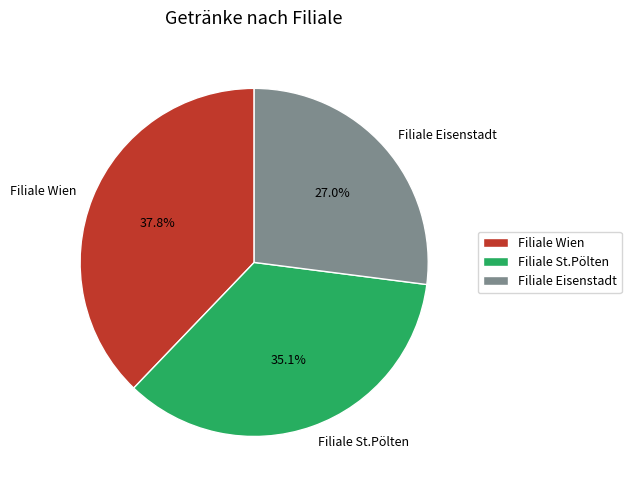

Between Filiale St.Pölten and Filiale Eisenstadt, which is larger?

Filiale St.Pölten